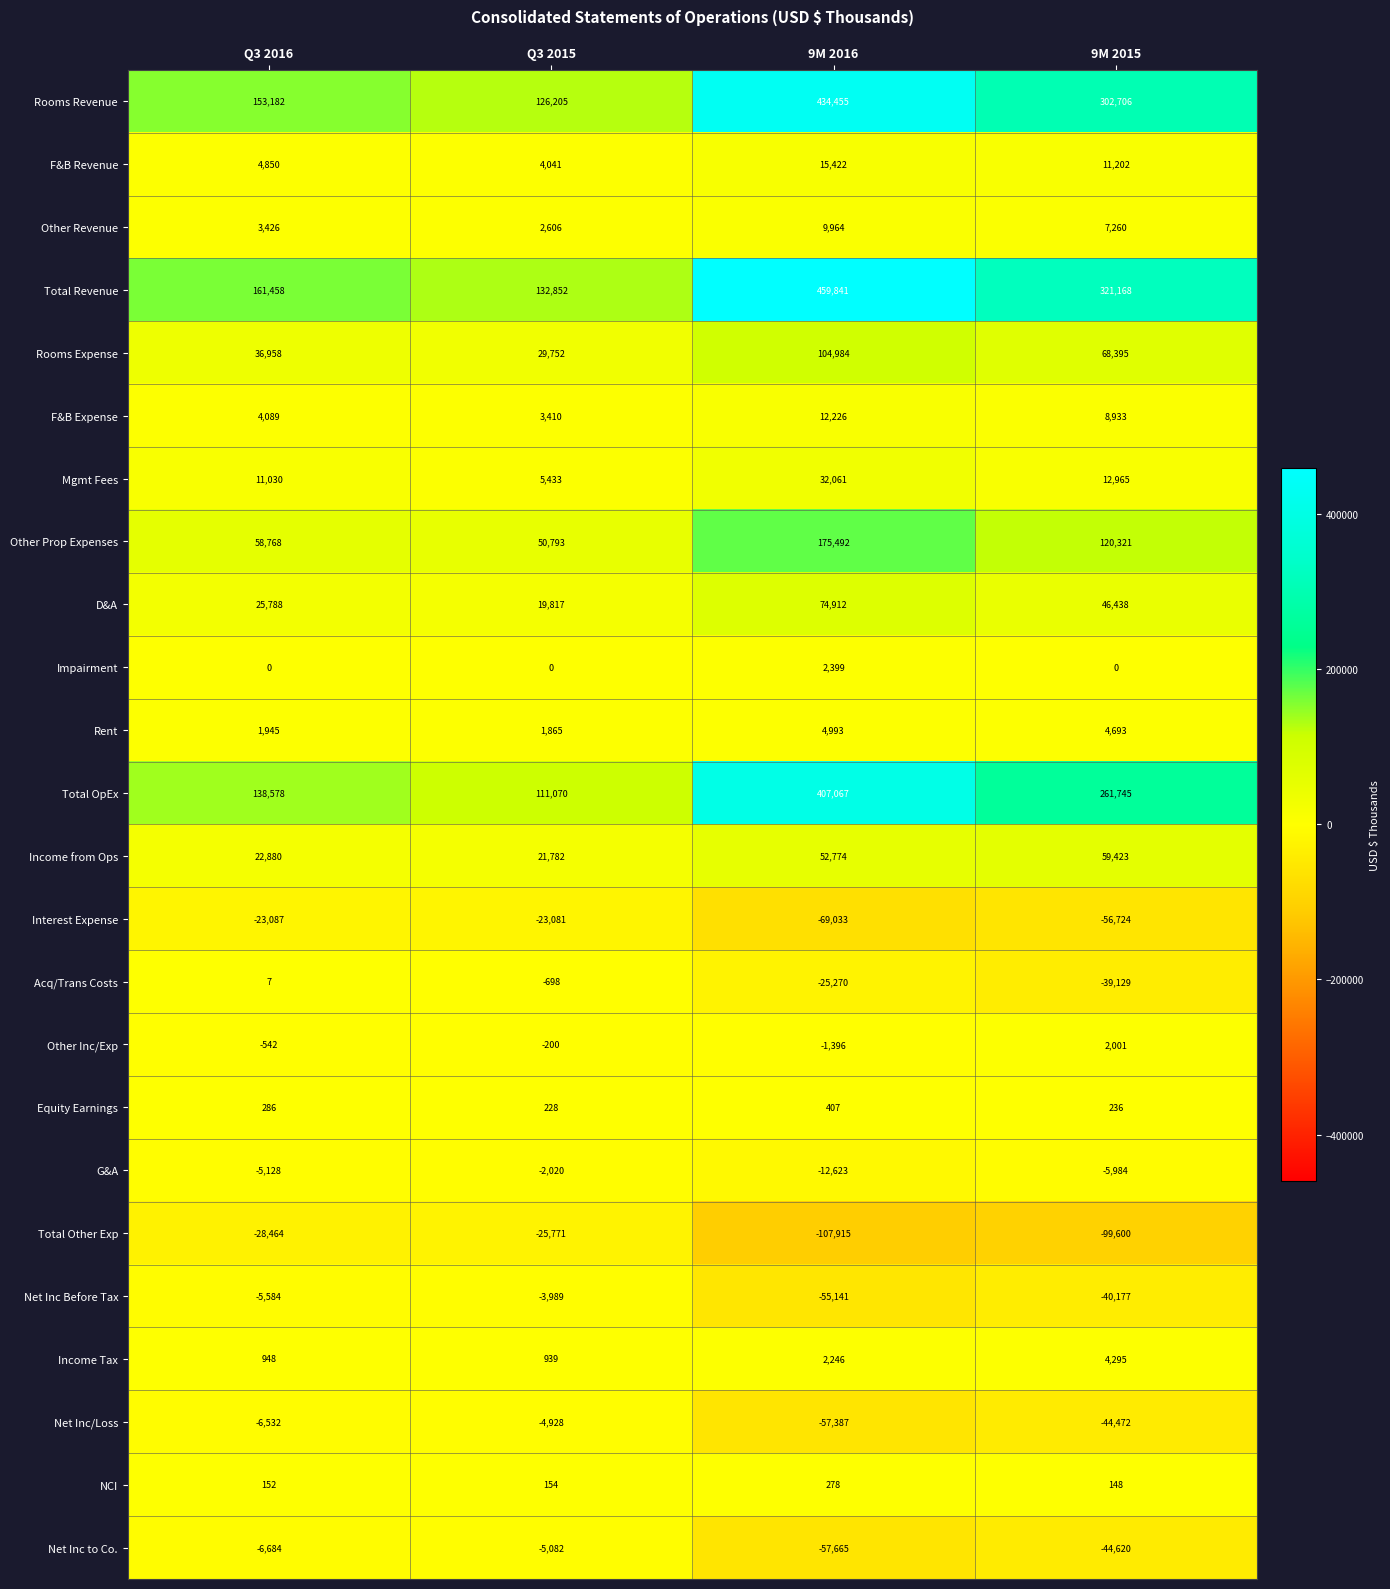

What is the difference between the maximum and second lowest values in the Rent series?

3048